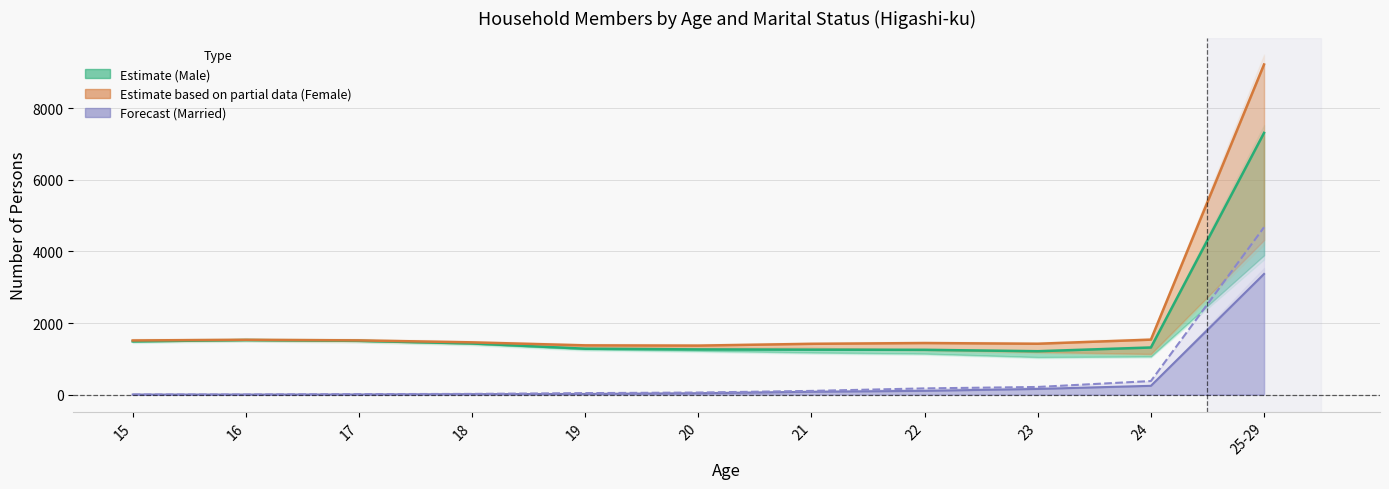

Is the value of Total Female at 22 greater than the value of Total Male at 20?

Yes